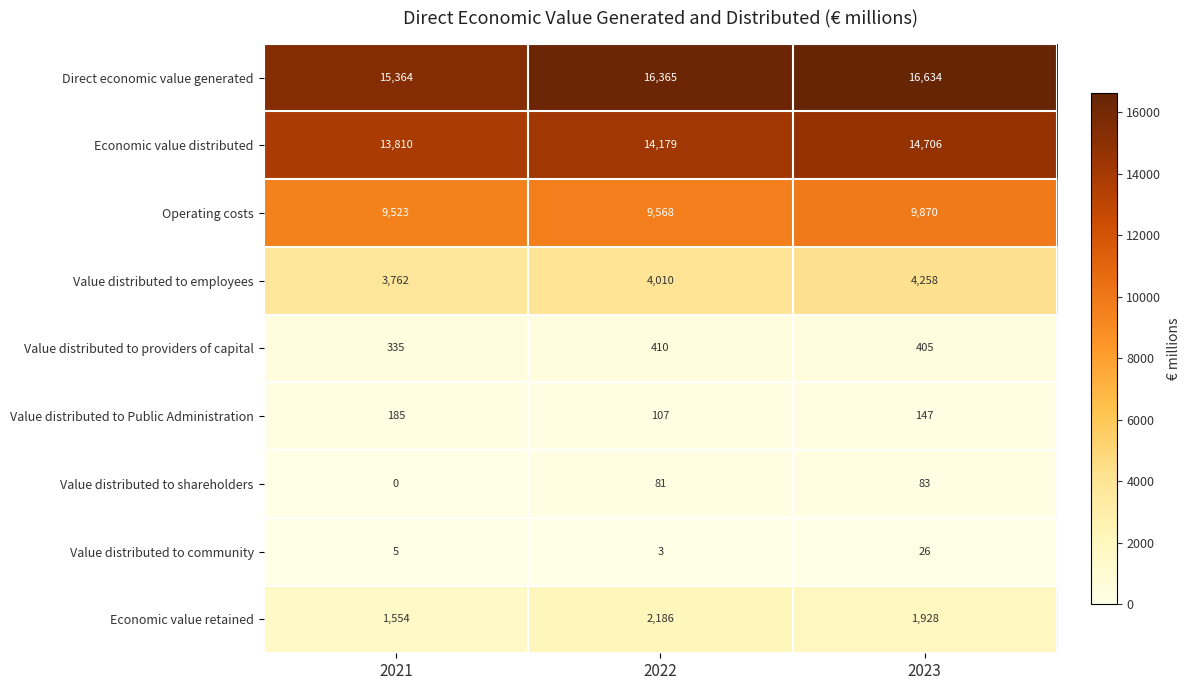

Reading right to left, what are all the values shown in this chart?

Direct economic value generated: 16634	16365	15364
Economic value distributed: 14706	14179	13810
Operating costs: 9870	9568	9523
Value distributed to employees: 4258	4010	3762
Value distributed to providers of capital: 405	410	335
Value distributed to Public Administration: 147	107	185
Value distributed to shareholders: 83	81	0
Value distributed to community: 26	3	5
Economic value retained: 1928	2186	1554